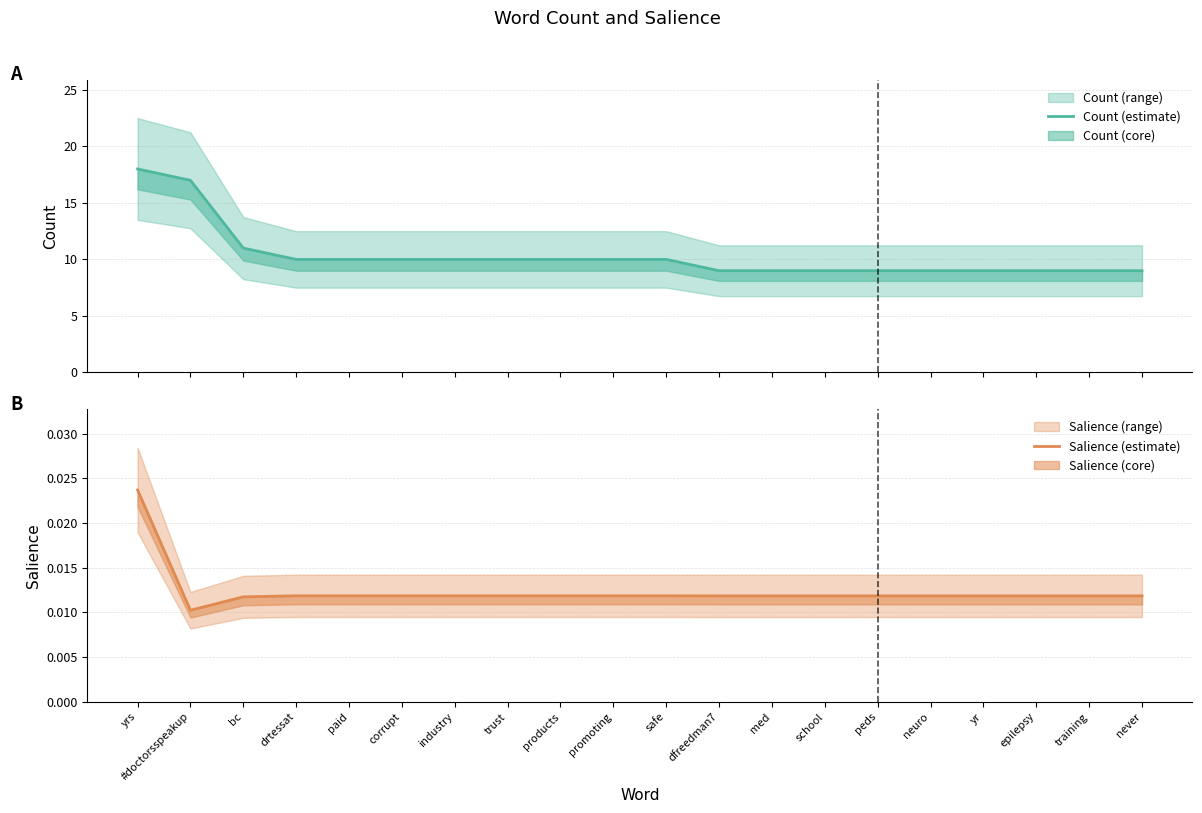

Where does the Count (estimate) series first go above 10?

yrs